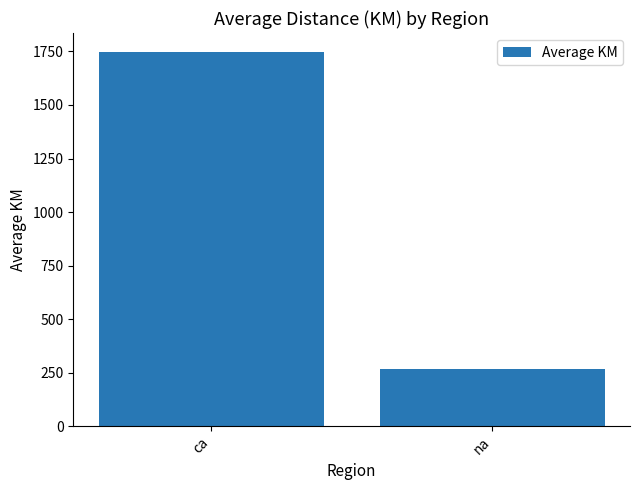

What is the smallest value displayed?

267.1